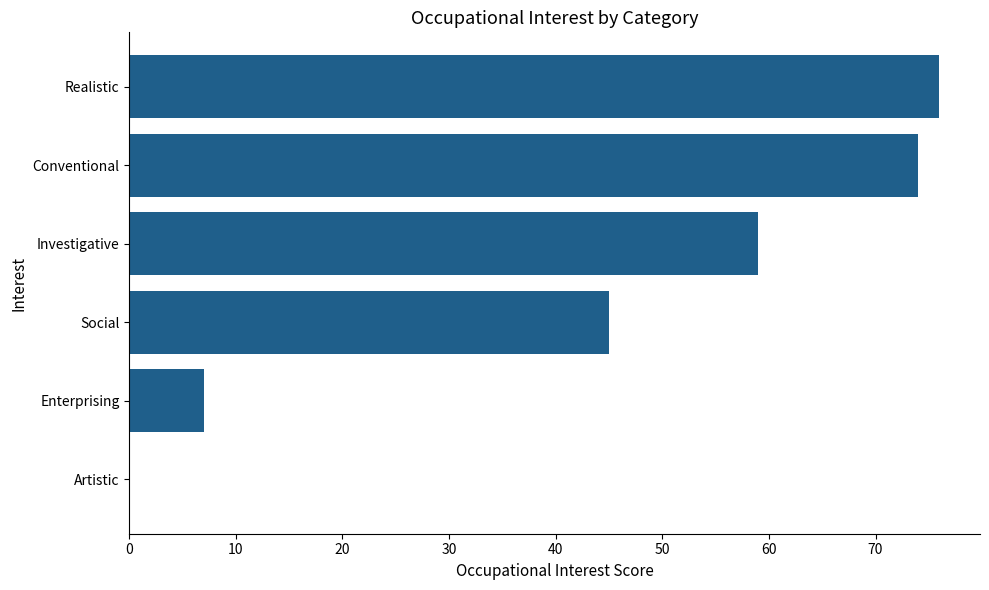

What is the ratio of the value at Conventional to the value at Realistic?

1.0